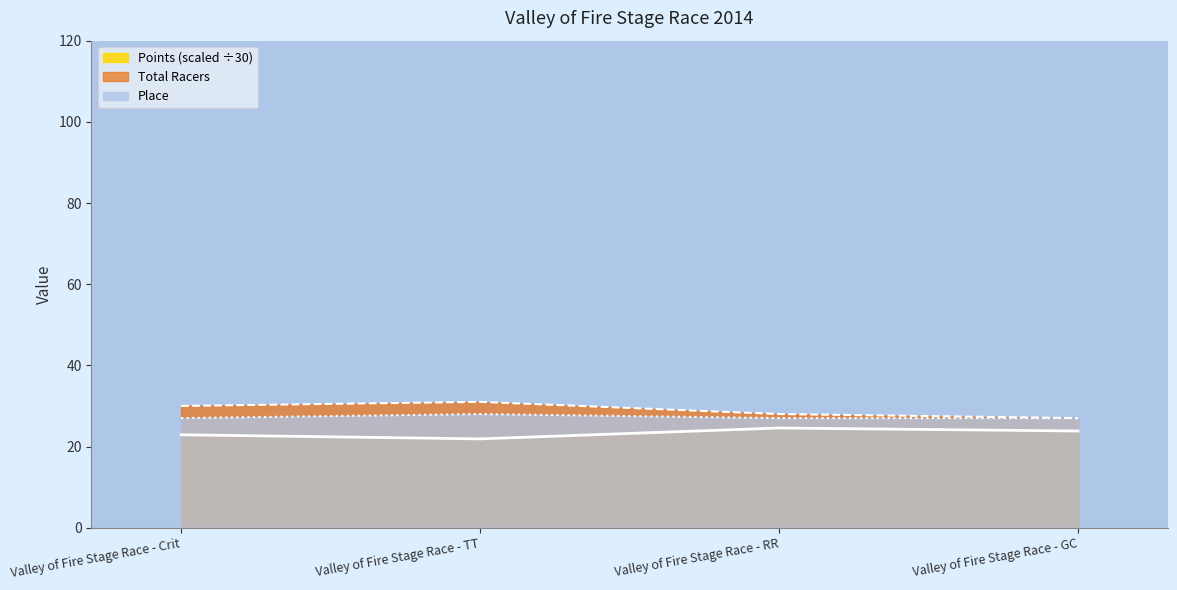

True or false: Points has a value of 23.8 at Valley of Fire Stage Race - GC.

True